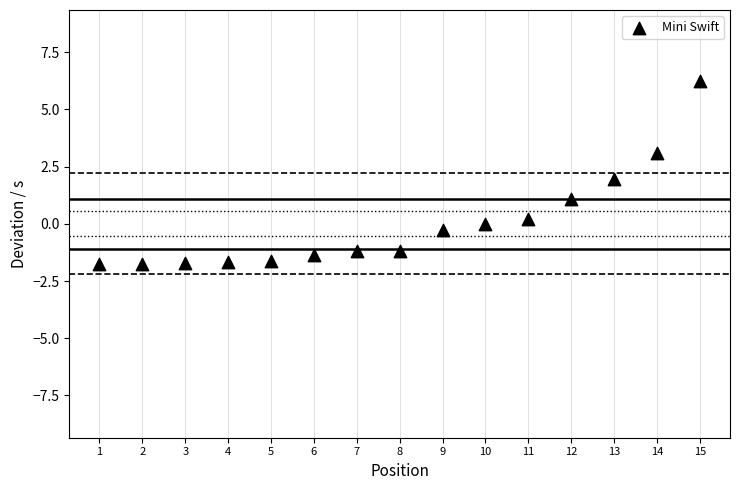

What is the range of Y values (max minus min)?

8.0